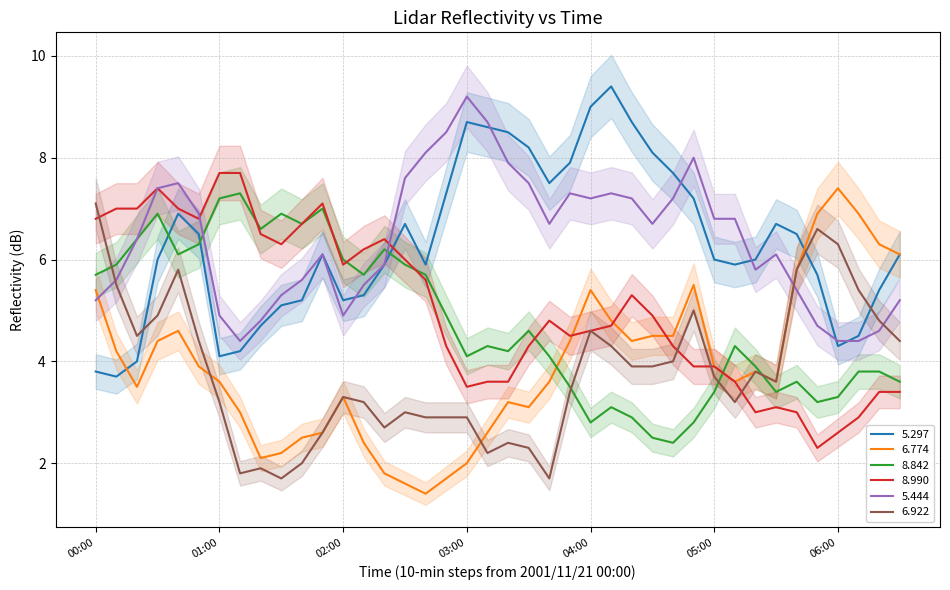

Which has a higher value, 2001/11/21 05:50 or 2001/11/21 06:10?

2001/11/21 05:50